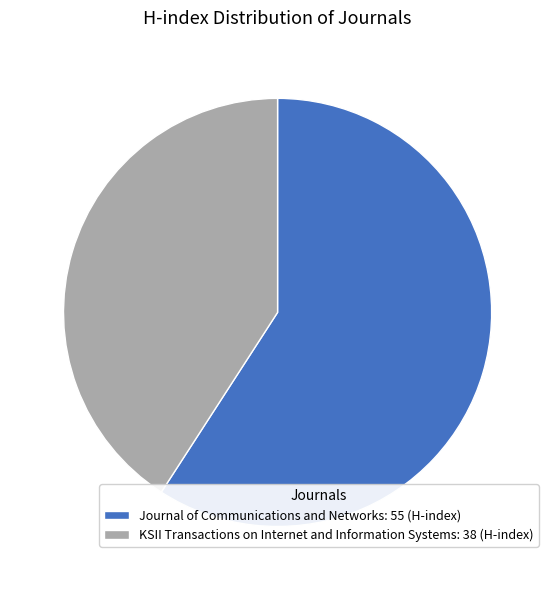

What is the largest slice in the pie chart?

Journal of Communications and Networks